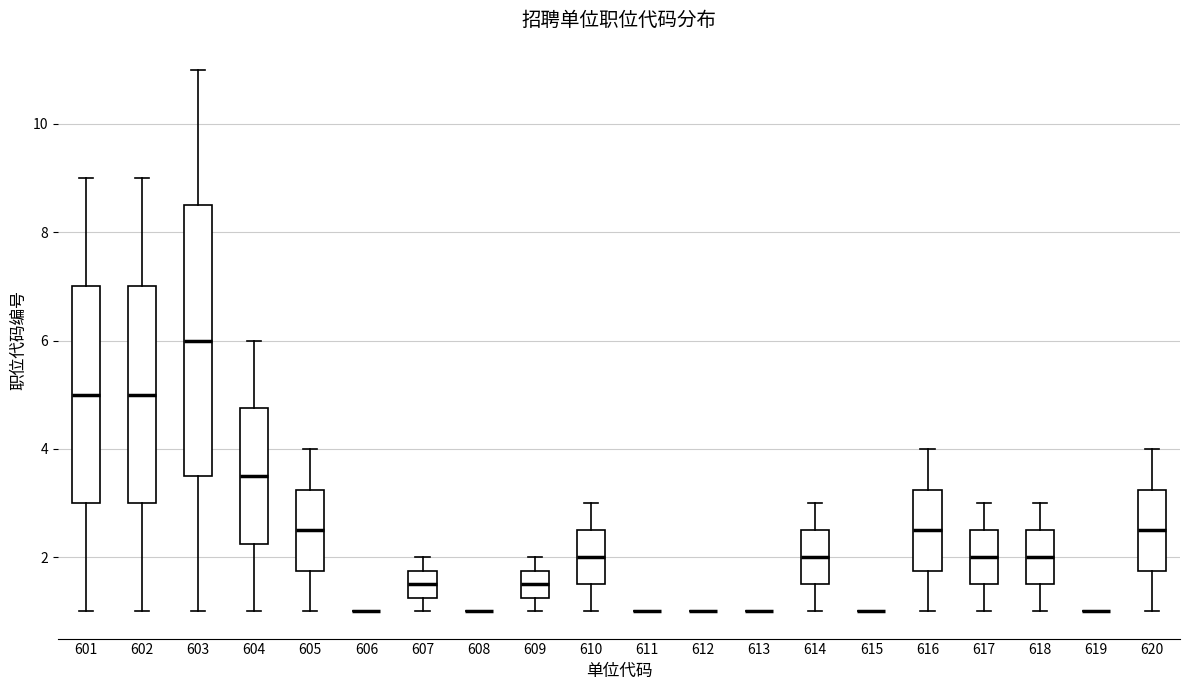

Reading left to right, read every box against the y-axis: the position of its median line, the range the box covers, and the ends of its whiskers. The values are not printed on the chart, so give them approximately, as read against the axis.

601: median 5.0, box 3.0 to 7.0, whiskers 1.0 to 9.0
602: median 5.0, box 3.0 to 7.0, whiskers 1.0 to 9.0
603: median 6.0, box 3.6 to 8.6, whiskers 1.0 to 11.0
604: median 3.6, box 2.2 to 4.8, whiskers 1.0 to 6.0
605: median 2.6, box 1.8 to 3.2, whiskers 1.0 to 4.0
606: box collapsed to a line at 1.0, whiskers 1.0 to 1.0
607: median 1.6, box 1.2 to 1.8, whiskers 1.0 to 2.0
608: box collapsed to a line at 1.0, whiskers 1.0 to 1.0
609: median 1.6, box 1.2 to 1.8, whiskers 1.0 to 2.0
610: median 2.0, box 1.6 to 2.6, whiskers 1.0 to 3.0
611: box collapsed to a line at 1.0, whiskers 1.0 to 1.0
612: box collapsed to a line at 1.0, whiskers 1.0 to 1.0
613: box collapsed to a line at 1.0, whiskers 1.0 to 1.0
614: median 2.0, box 1.6 to 2.6, whiskers 1.0 to 3.0
615: box collapsed to a line at 1.0, whiskers 1.0 to 1.0
616: median 2.6, box 1.8 to 3.2, whiskers 1.0 to 4.0
617: median 2.0, box 1.6 to 2.6, whiskers 1.0 to 3.0
618: median 2.0, box 1.6 to 2.6, whiskers 1.0 to 3.0
619: box collapsed to a line at 1.0, whiskers 1.0 to 1.0
620: median 2.6, box 1.8 to 3.2, whiskers 1.0 to 4.0